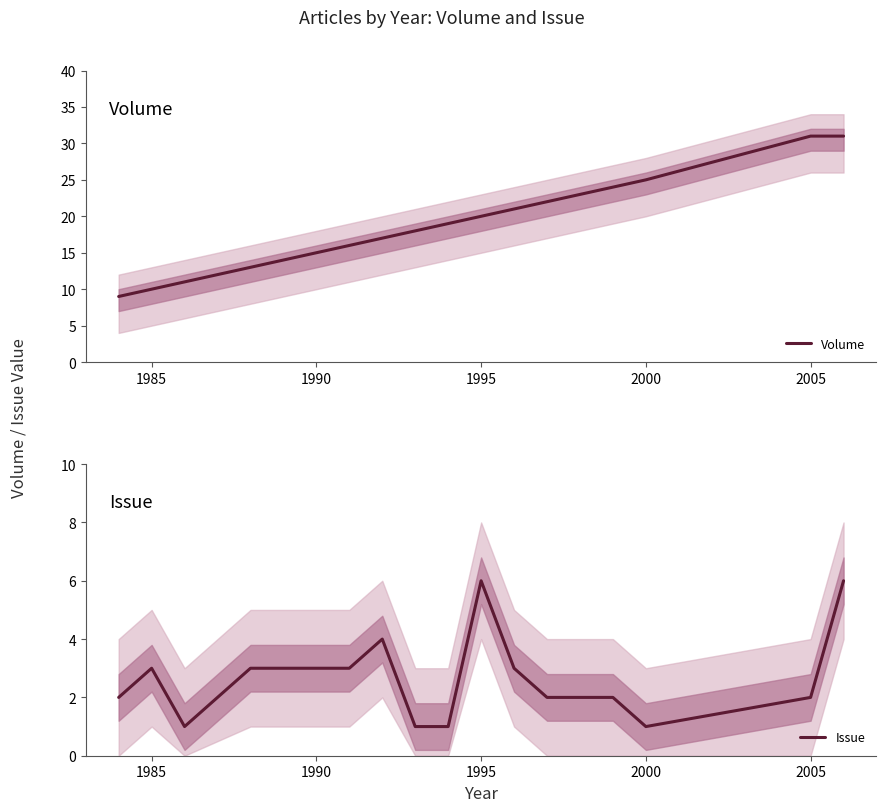

Is this an area chart (filled region under the line)?

No